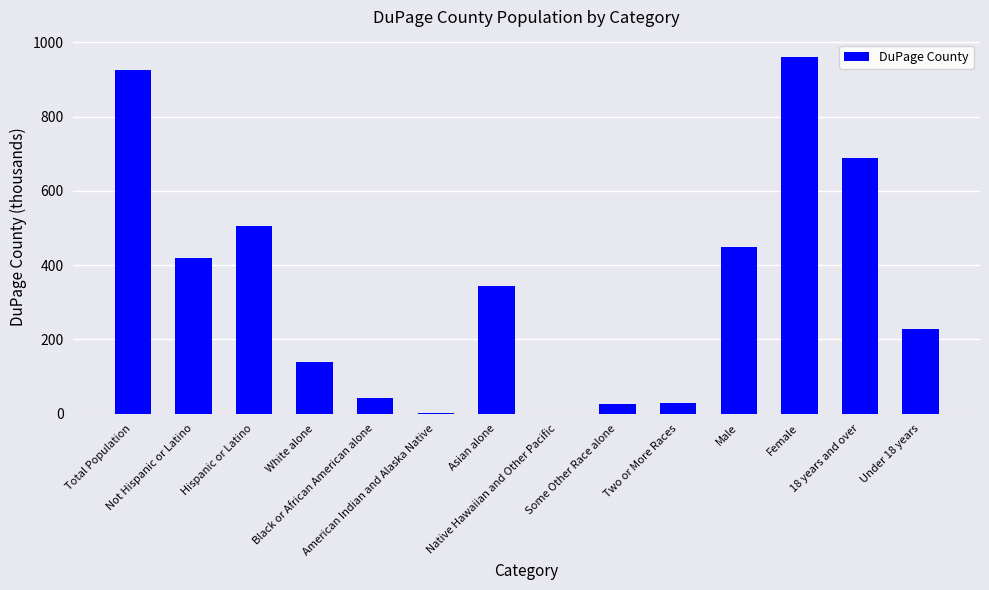

What is the sum of all values?

4753